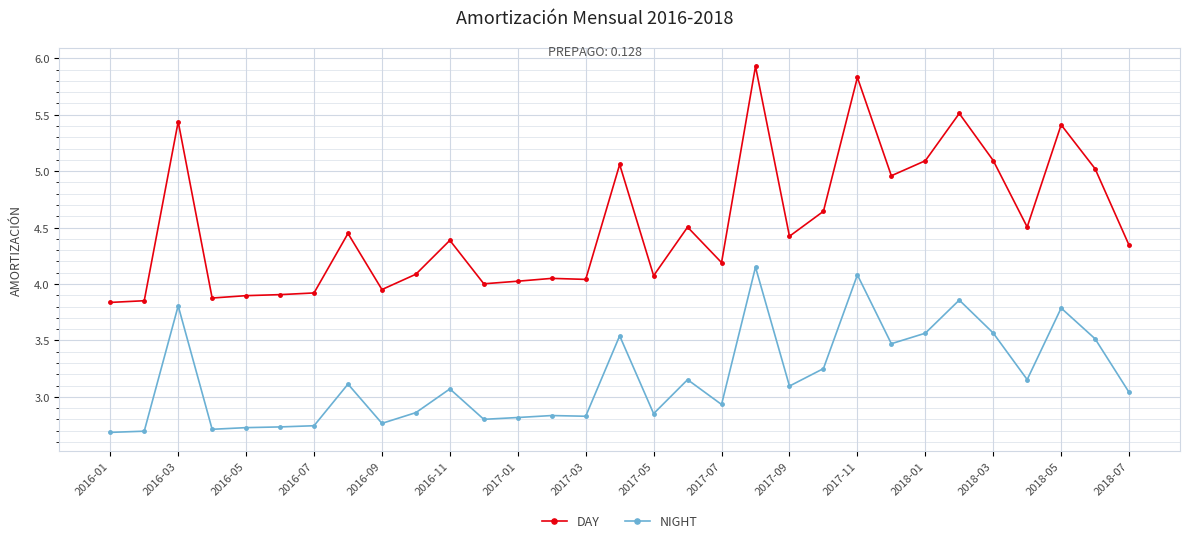

Which series has the largest total across all categories?

DAY